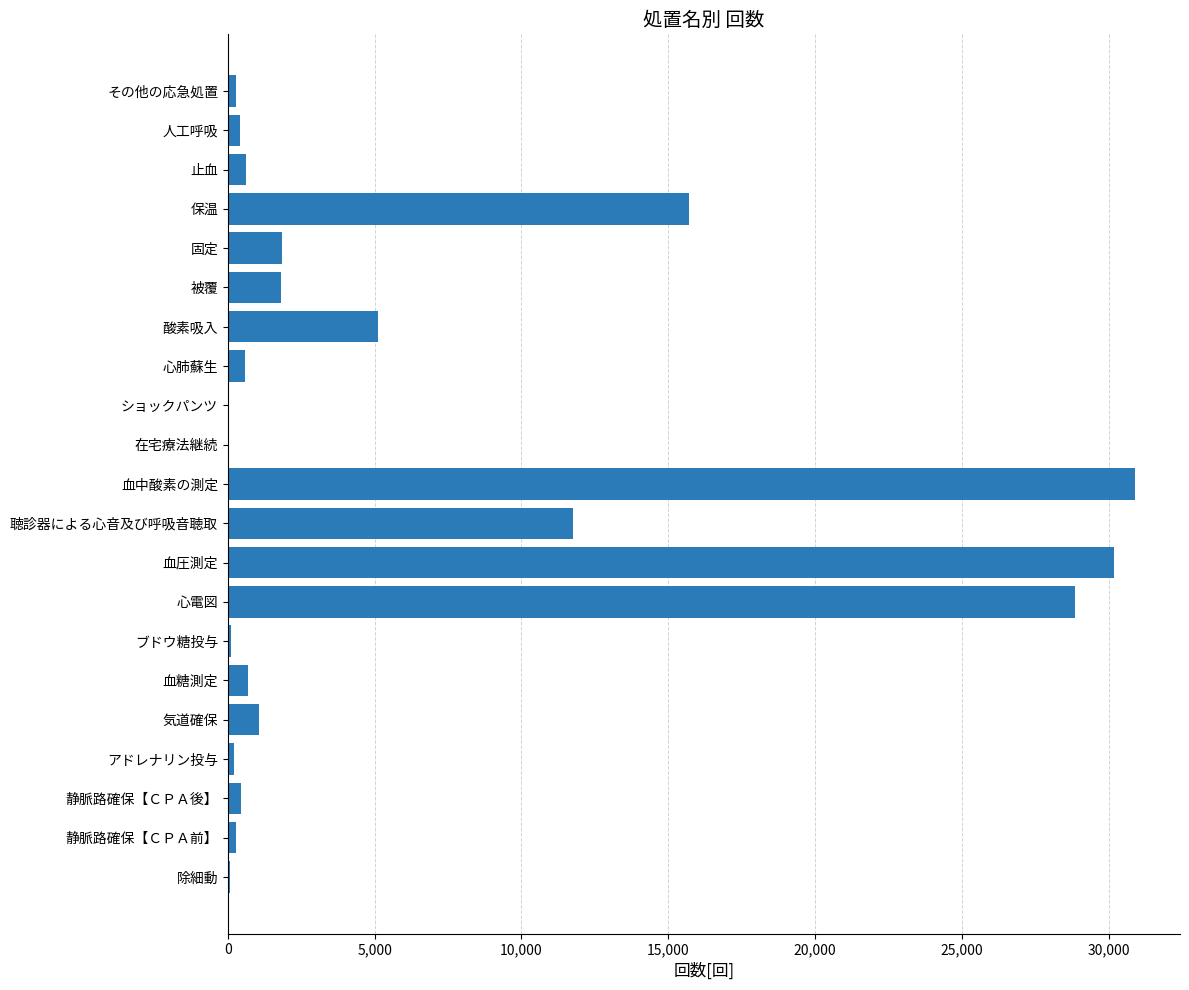

Between 固定 and 酸素吸入, which is larger?

酸素吸入